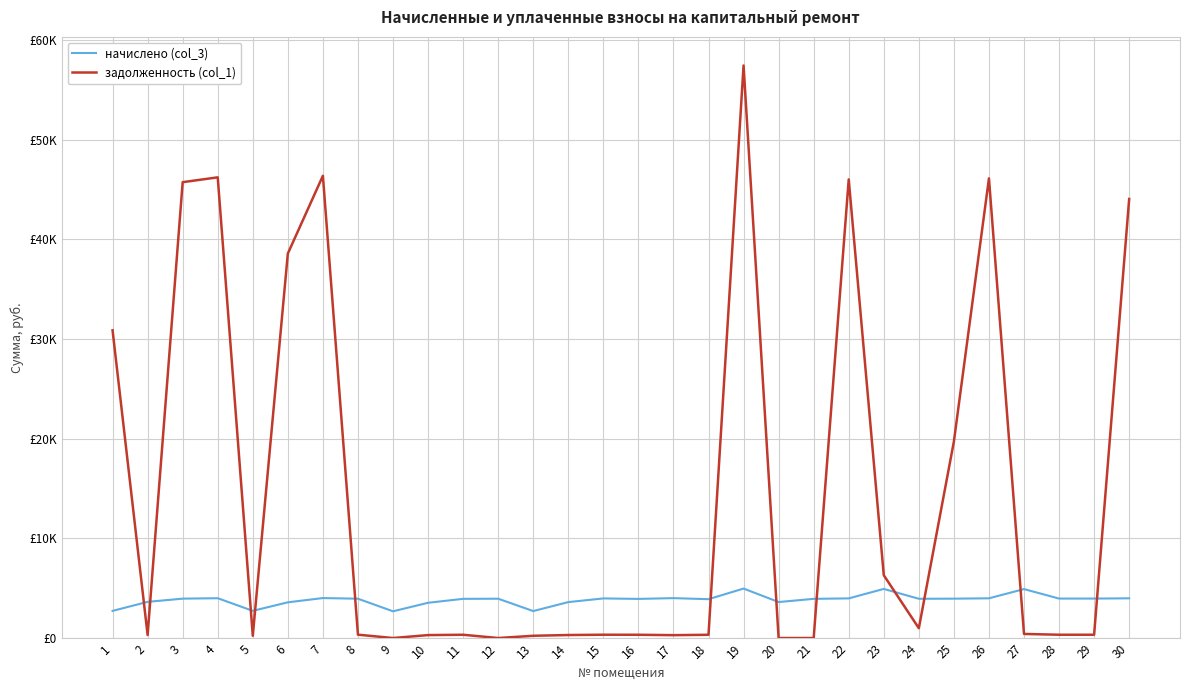

Is the value of начислено (col_3) at 23 greater than the value of задолженность (col_1) at 25?

No